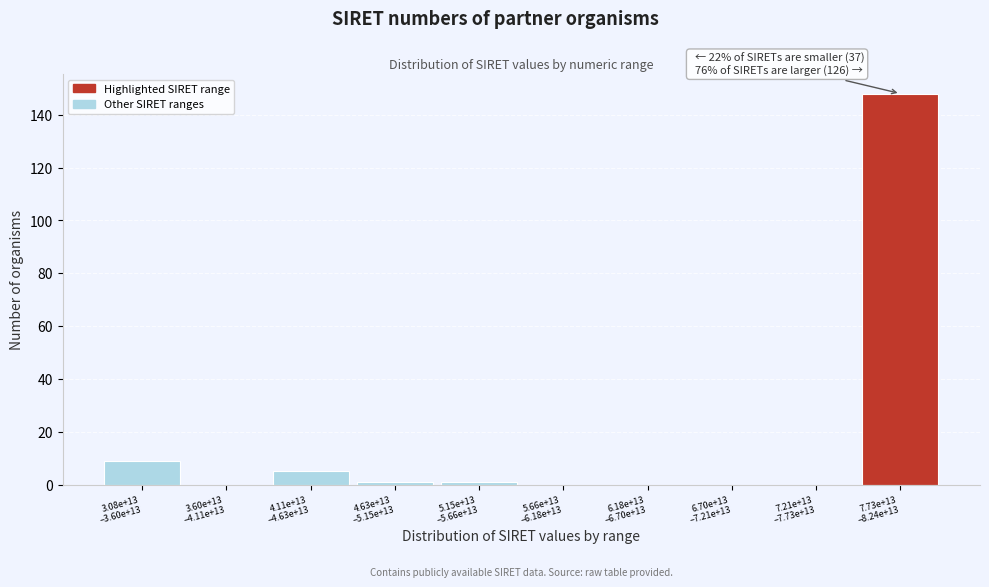

What is the sum of all values?

164